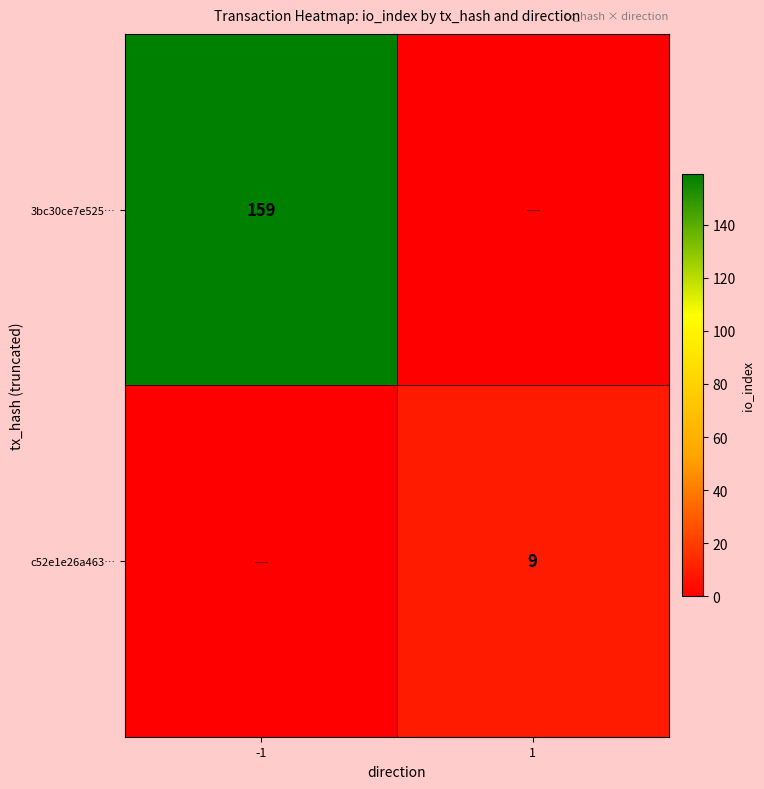

At how many categories does at least one series exceed 96?

1